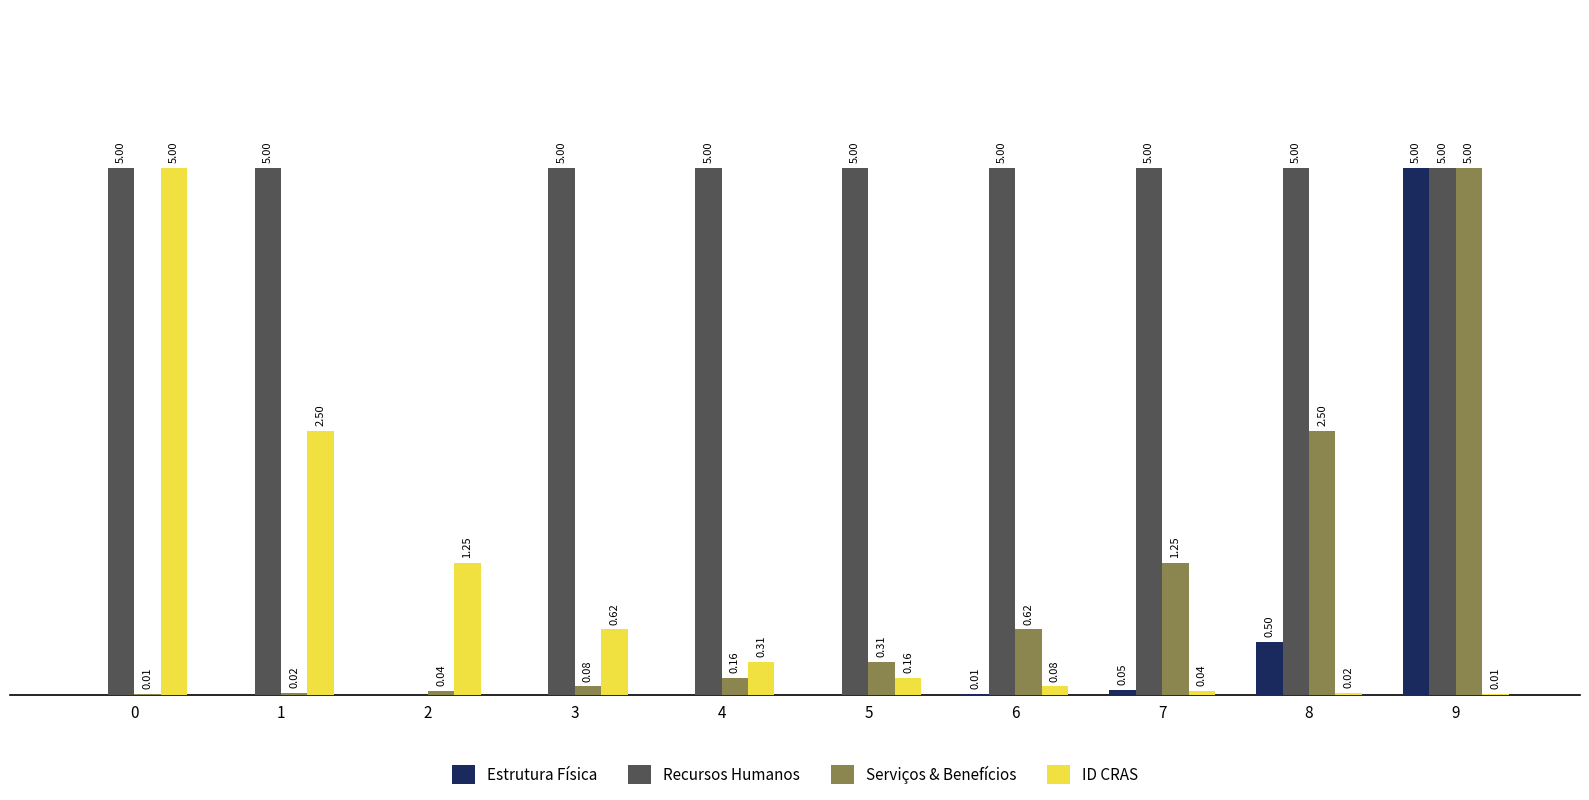

Which series changed the most between 2 and 8?

Recursos Humanos